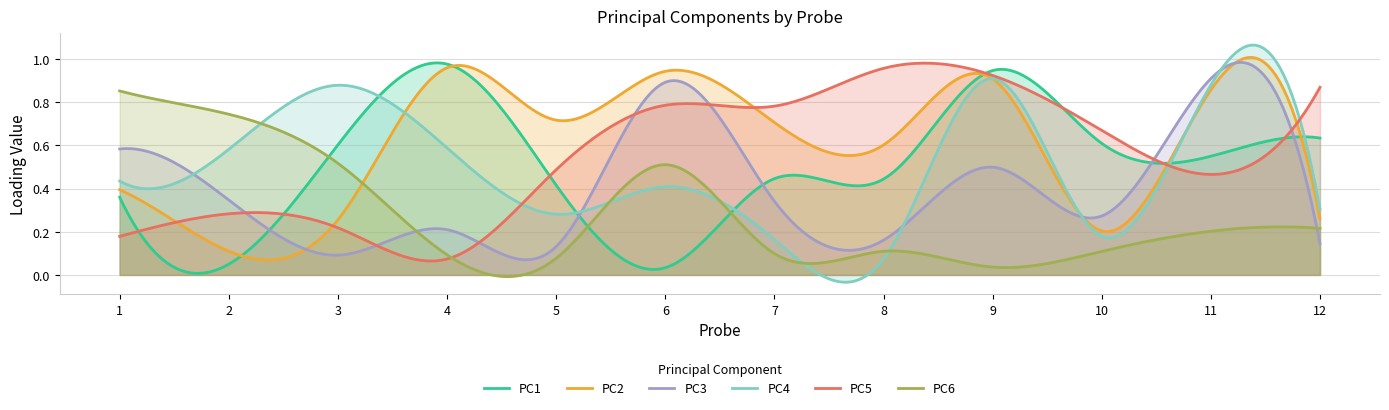

At which label is PC3 closest to 0?

3